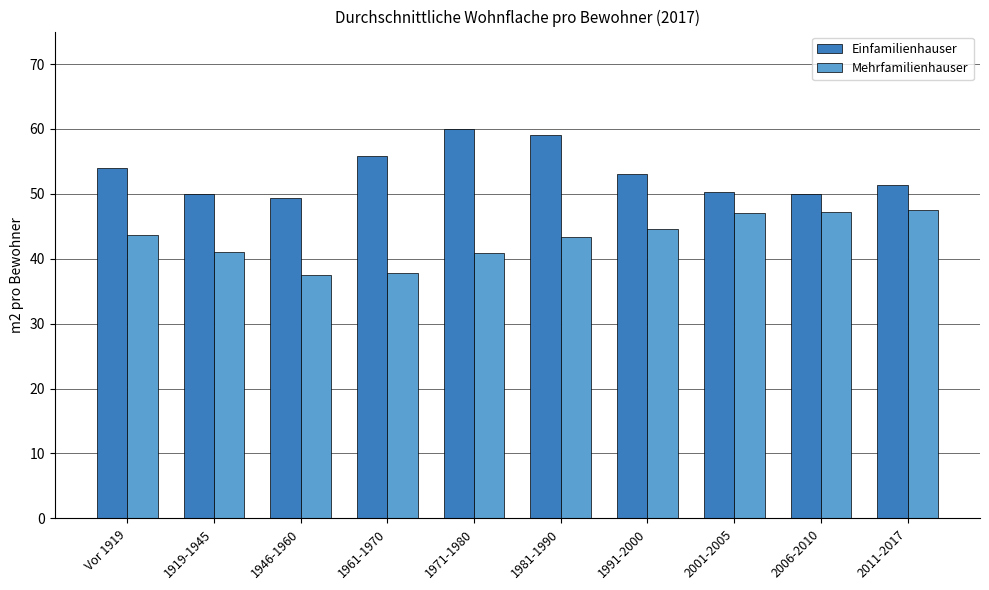

What is the highest value of the Mehrfamilienhauser series?

47.5